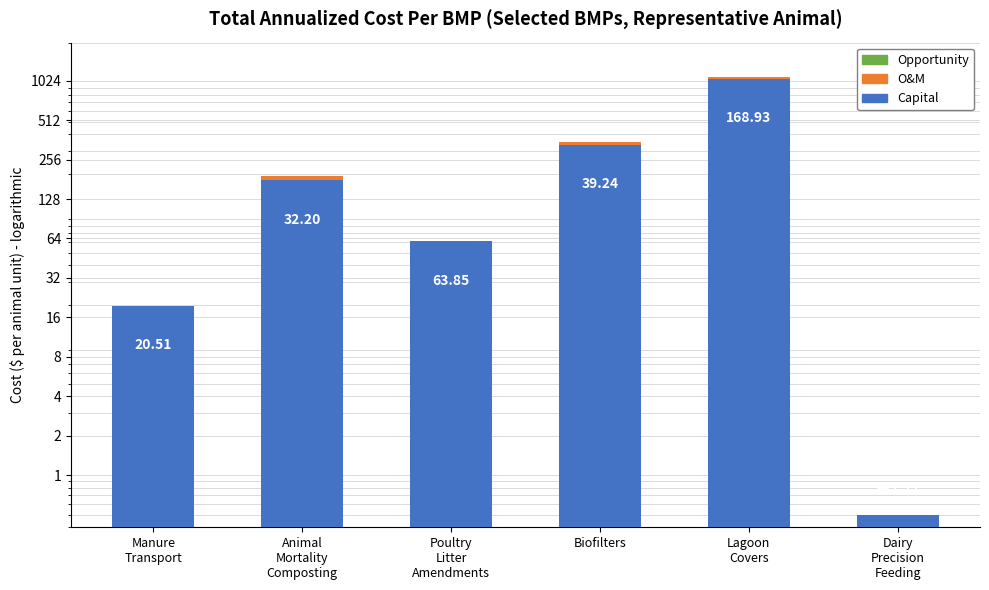

Where is O&M nearest to the value 15?

Animal
Mortality
Composting